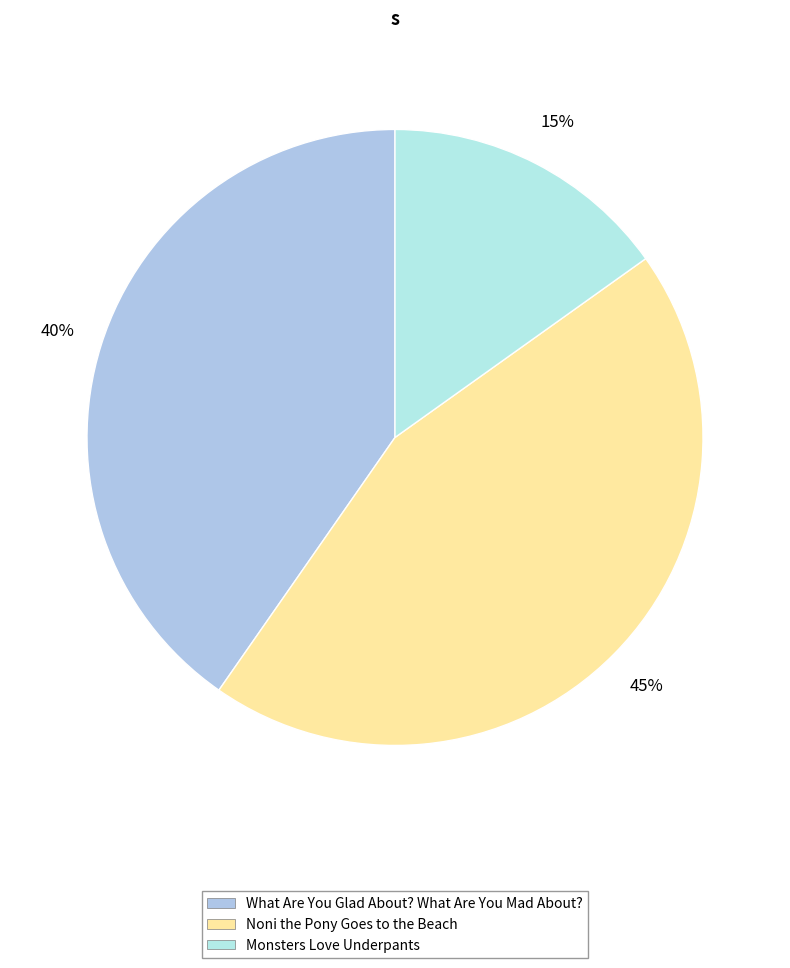

Is Noni the Pony Goes to the Beach the majority of the pie?

No